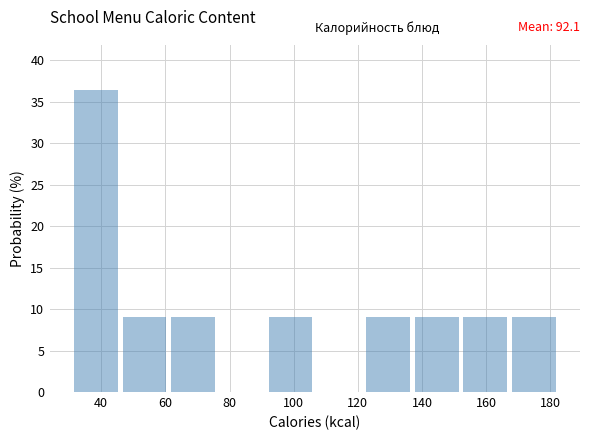

Over which range of the x-axis is the bar tallest?

32 to 46